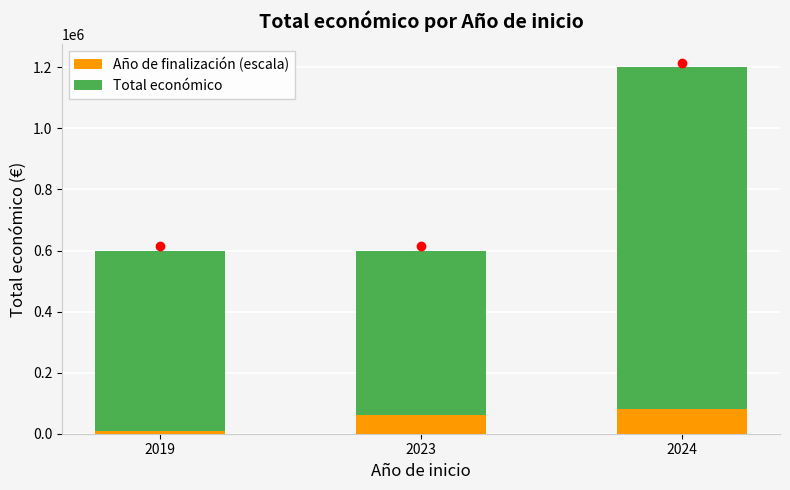

At which category is the sum across all series the highest?

2024